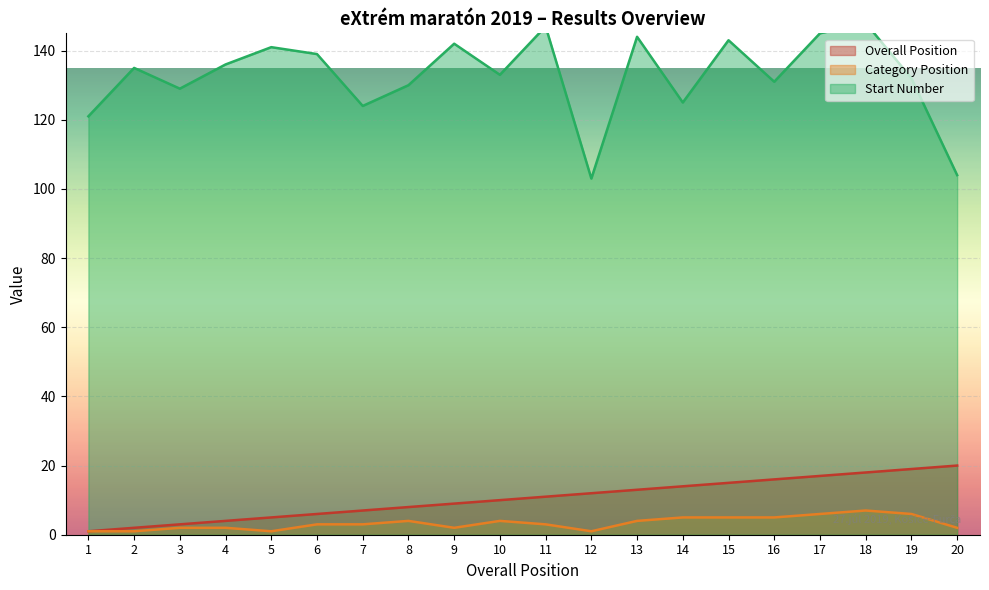

True or false: Start Number and Category Position cross at least once.

False